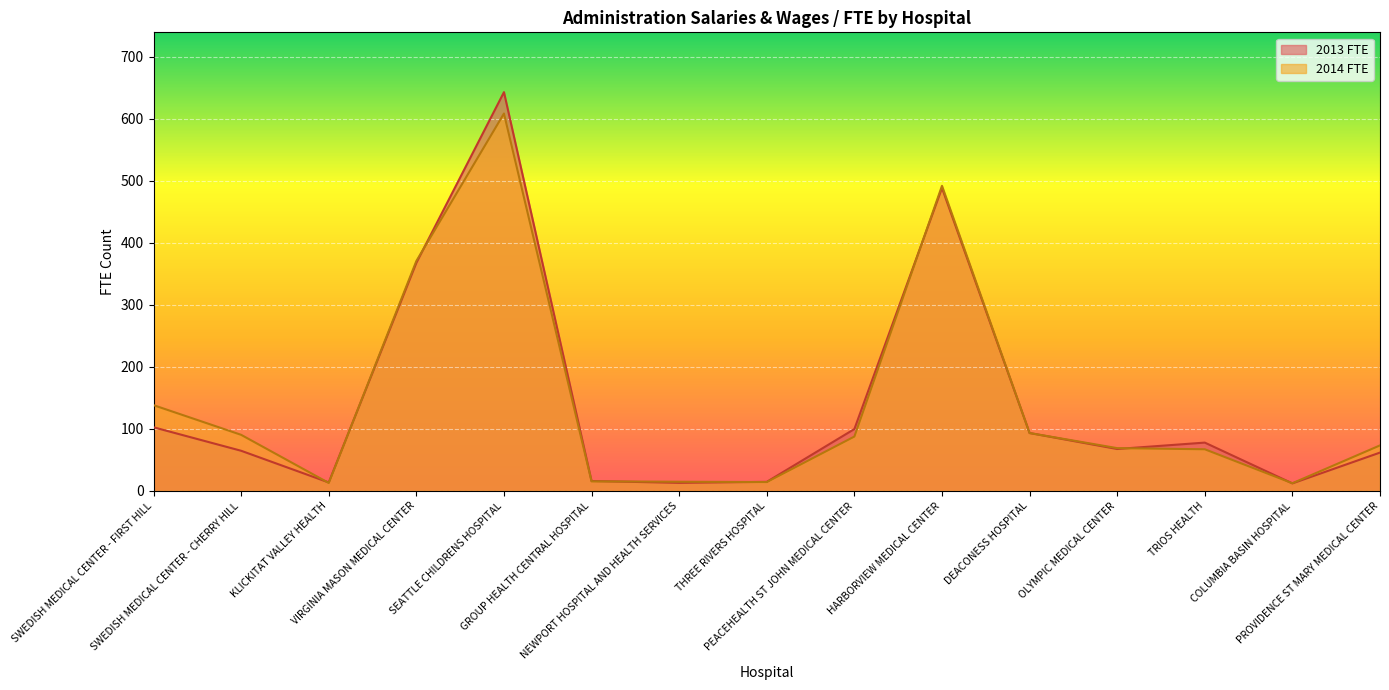

Which series has the largest range (max minus min)?

2013 FTE